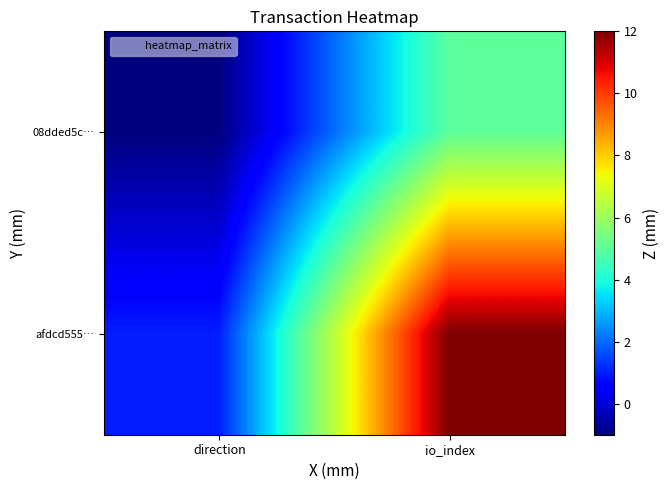

Which series has the largest range (max minus min)?

afdcd555…